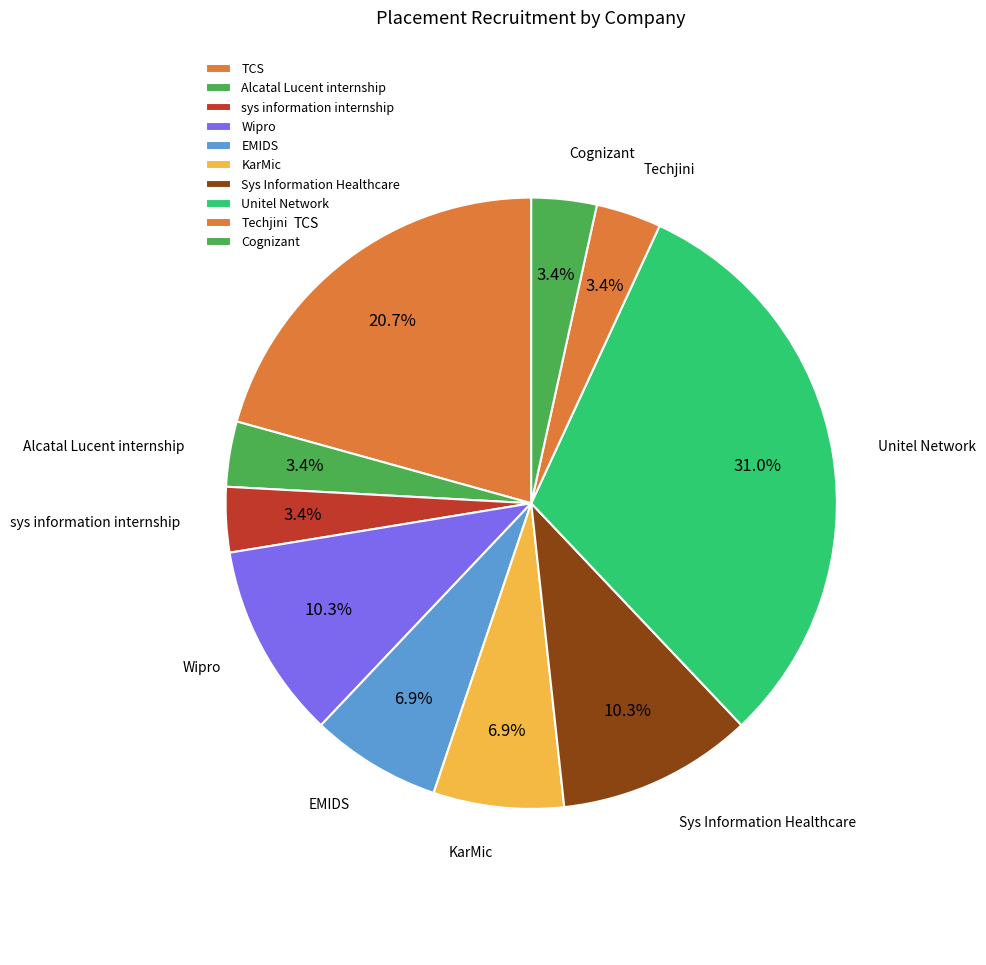

What is the ratio of the value at Wipro to the value at sys information internship?

3.0